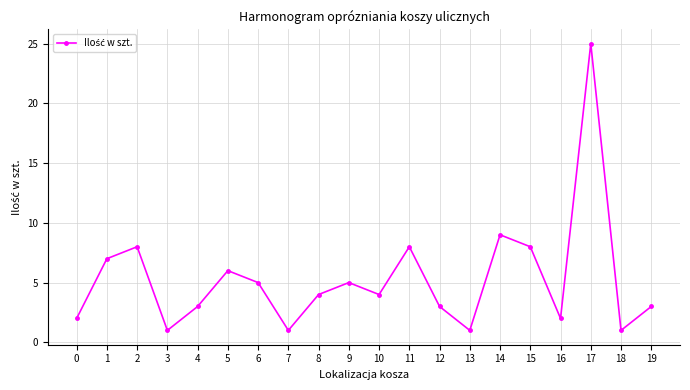

Where does the data first go above 4?

1